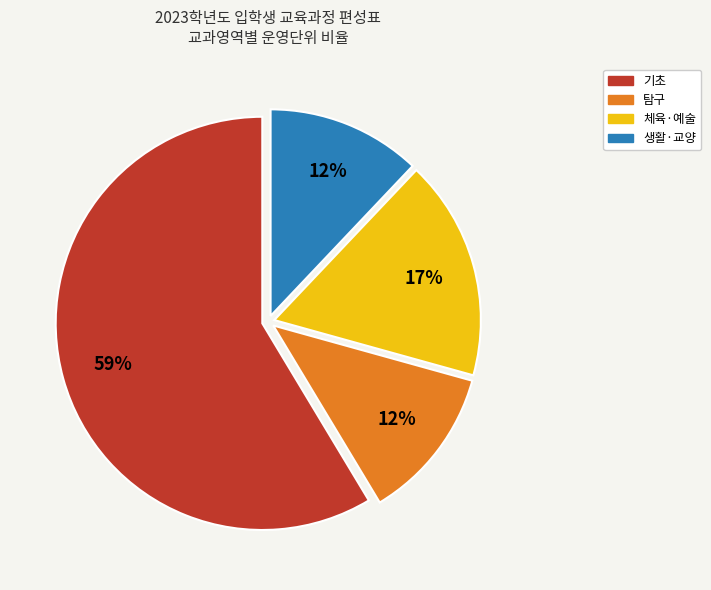

To the nearest percent, what is the average slice percentage?

25%